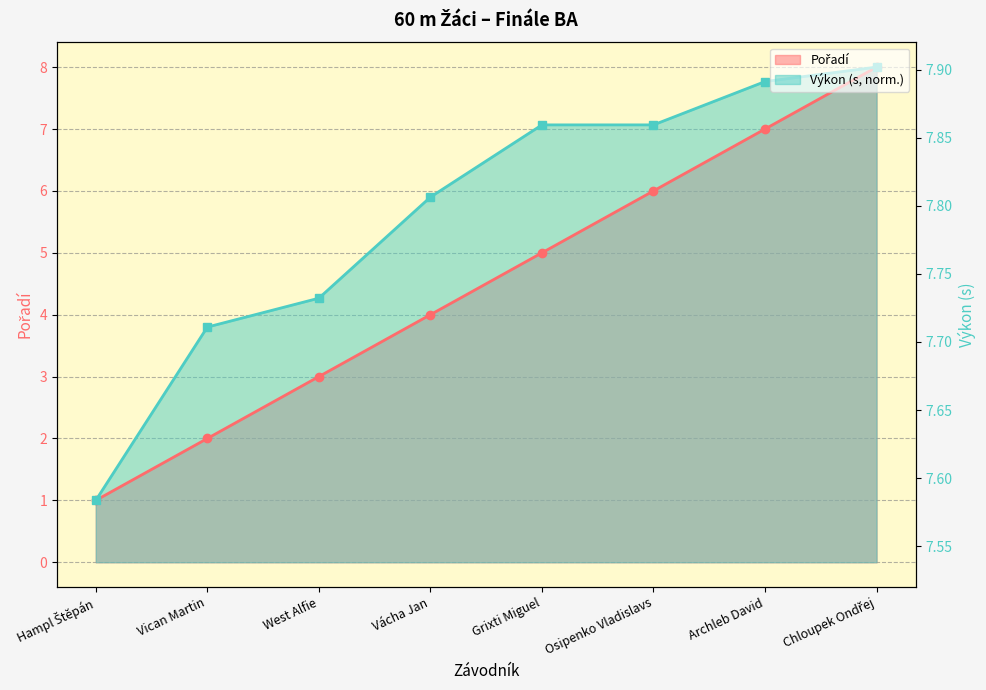

Is it true that Výkon equals 5.9 at Vácha Jan?

True